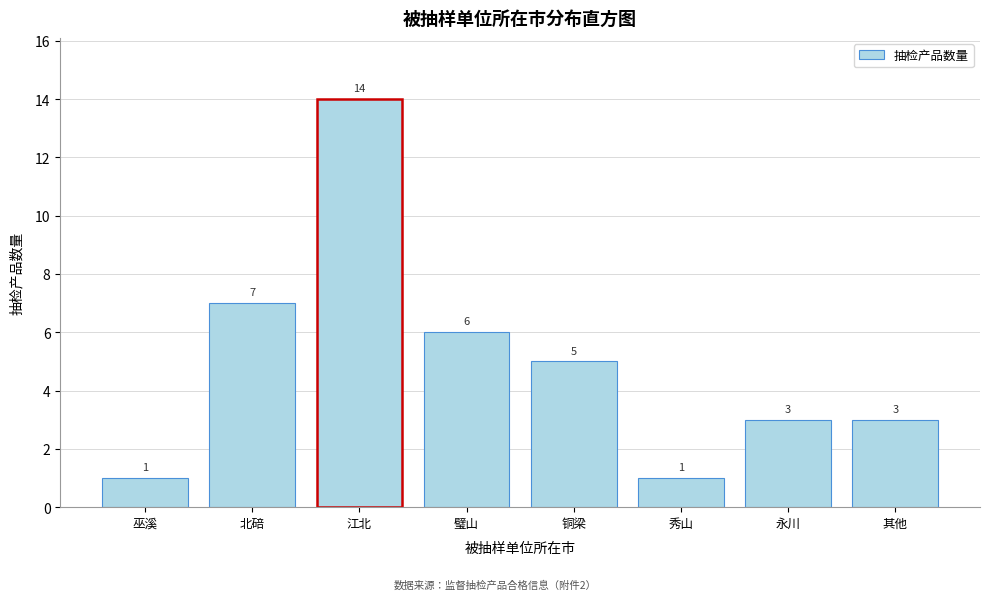

Reading right to left, what are all the values shown in this chart?

3	3	1	5	6	14	7	1